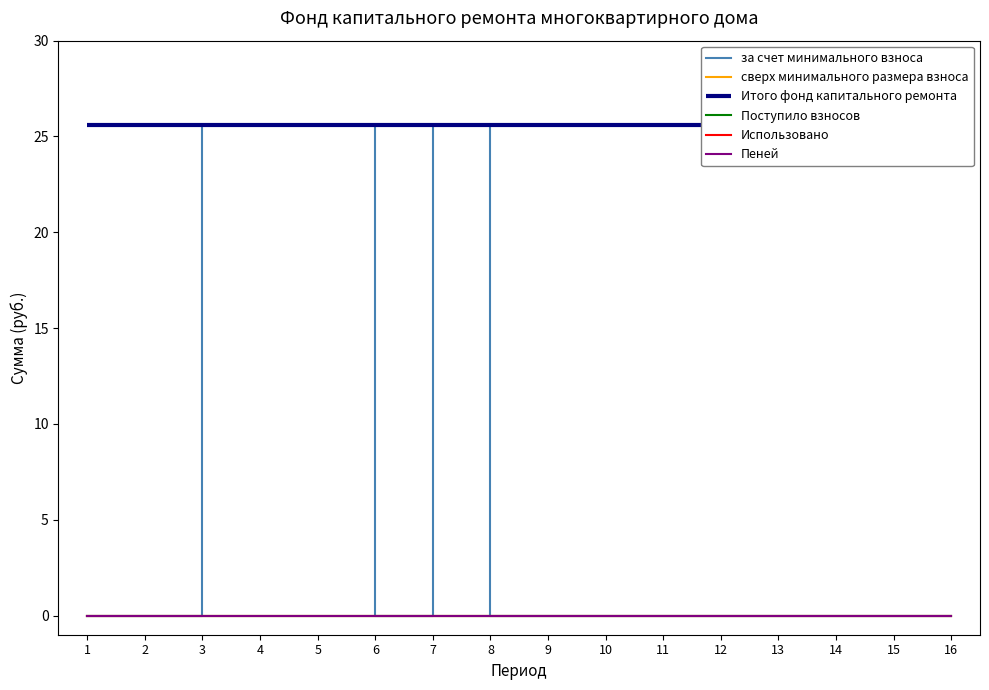

Where is the first local maximum for за счет минимального взноса?

7